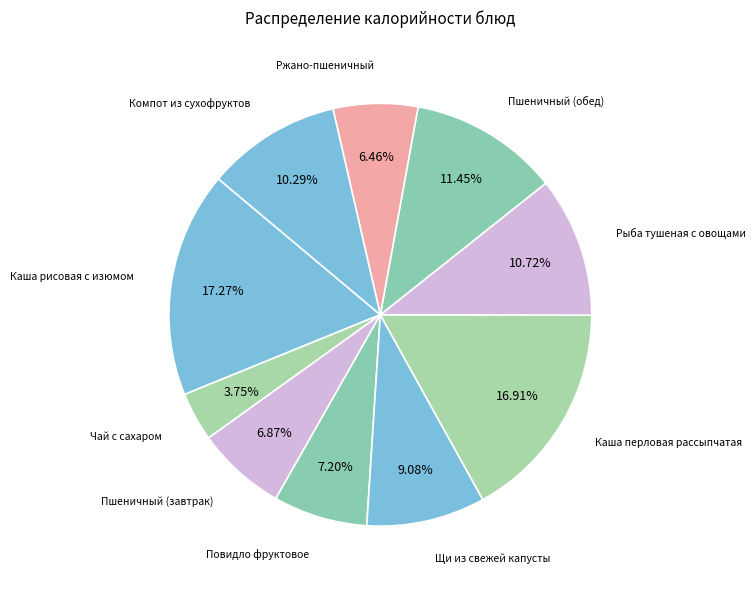

Count the number of slices in the pie.

10